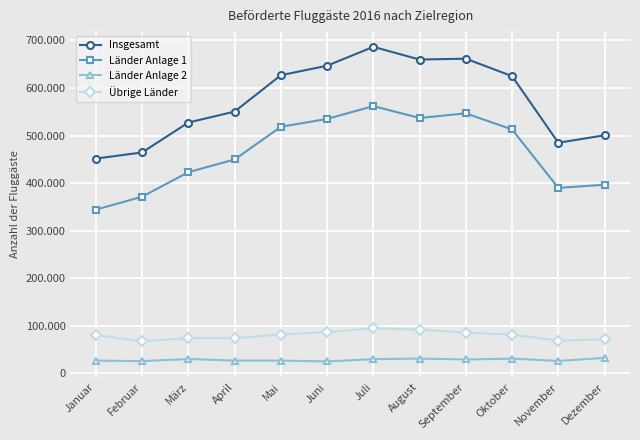

Which series has the widest spread of values?

Insgesamt